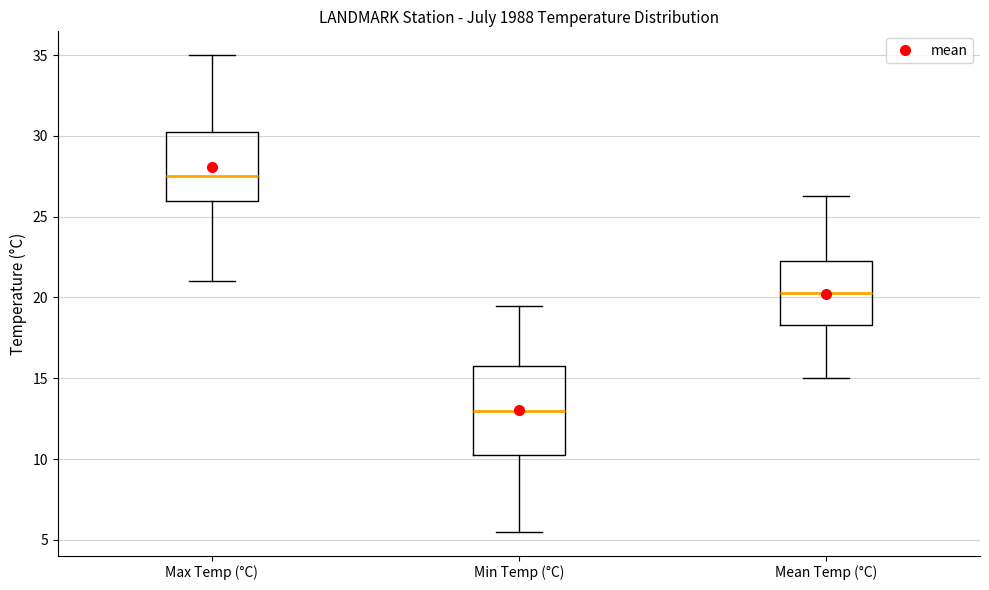

Where does the lower whisker of the box for Max Temp (°C) end on the y-axis? The values are not printed on the chart, so give them approximately, as read against the axis.

21.0